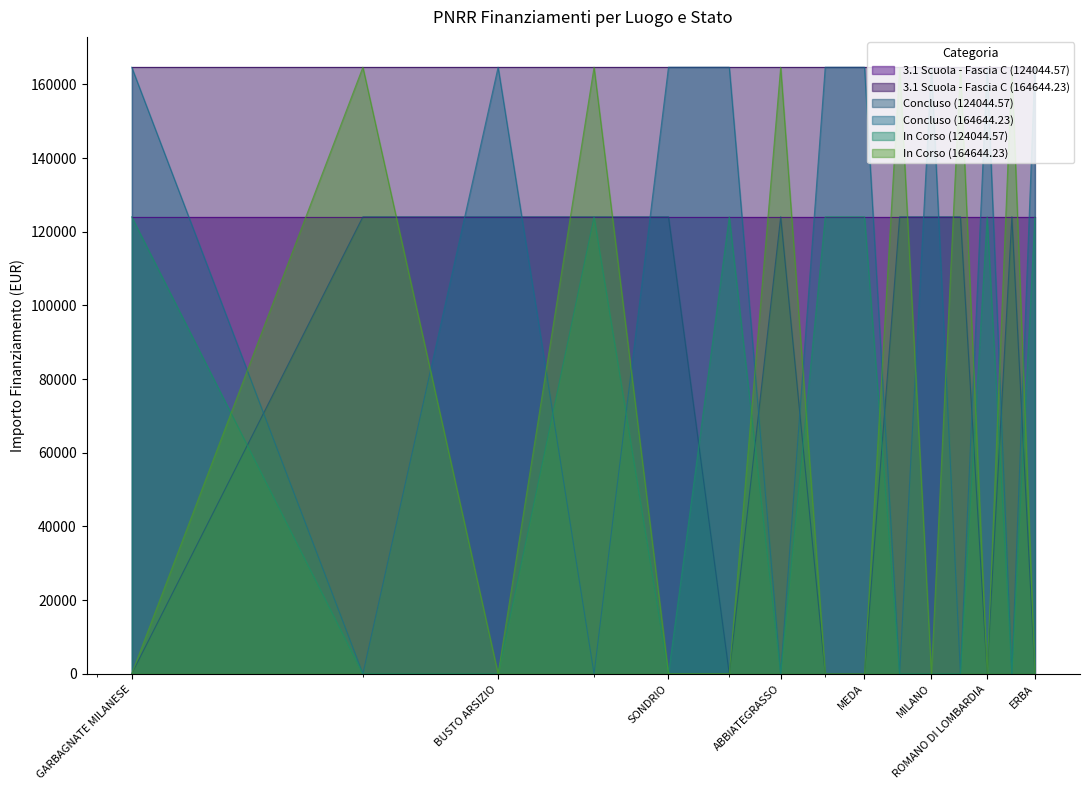

Which category has the highest value across all series?

GARBAGNATE MILANESE